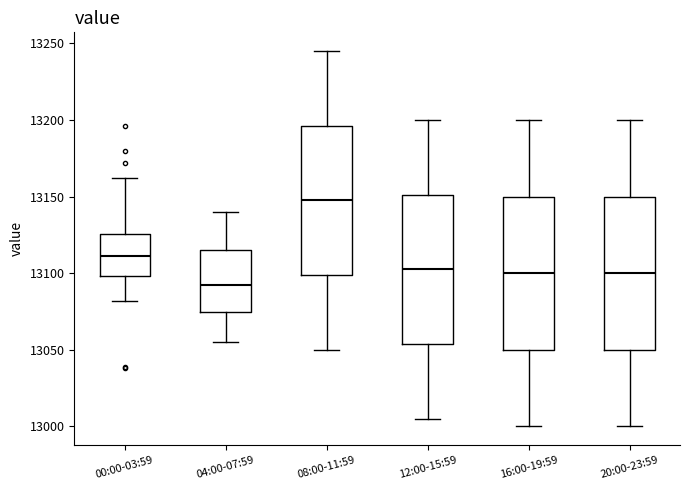

Reading left to right, read every box against the y-axis: the position of its median line, the range the box covers, and the ends of its whiskers. The values are not printed on the chart, so give them approximately, as read against the axis.

00:00-03:59: median 13110, box 13100 to 13125, whiskers 13080 to 13160
04:00-07:59: median 13095, box 13075 to 13115, whiskers 13055 to 13140
08:00-11:59: median 13150, box 13100 to 13195, whiskers 13050 to 13245
12:00-15:59: median 13105, box 13055 to 13150, whiskers 13005 to 13200
16:00-19:59: median 13100, box 13050 to 13150, whiskers 13000 to 13200
20:00-23:59: median 13100, box 13050 to 13150, whiskers 13000 to 13200